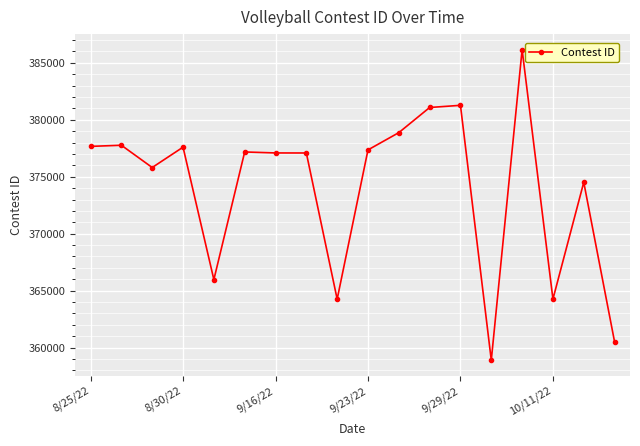

What is the difference between the maximum and second lowest values?

25645